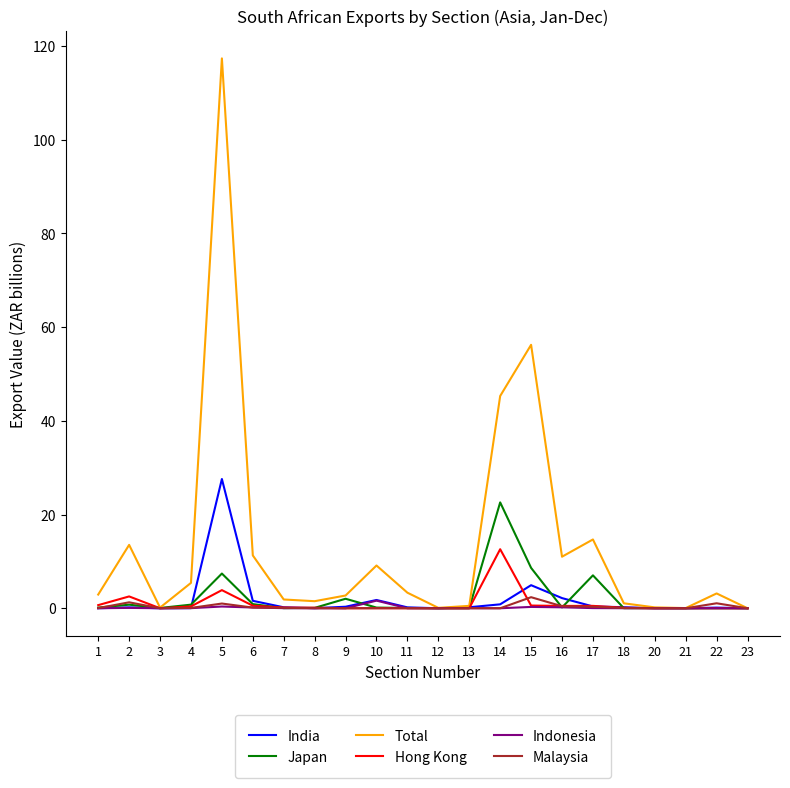

What is the sum of all Indonesia values?

2.8